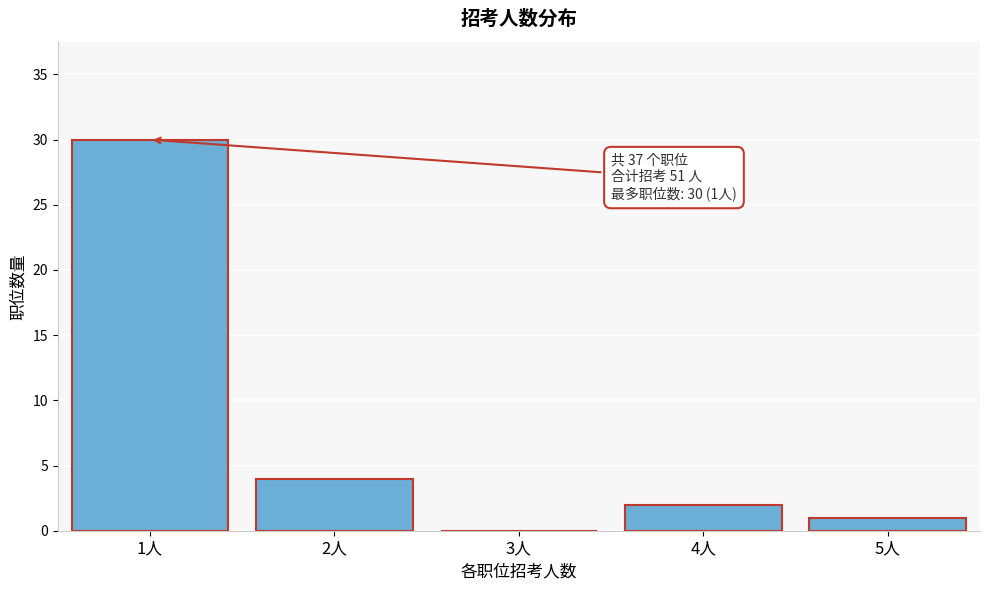

Reading left to right, transcribe all the data shown in this chart.

1人=30	2人=4	3人=0	4人=2	5人=1